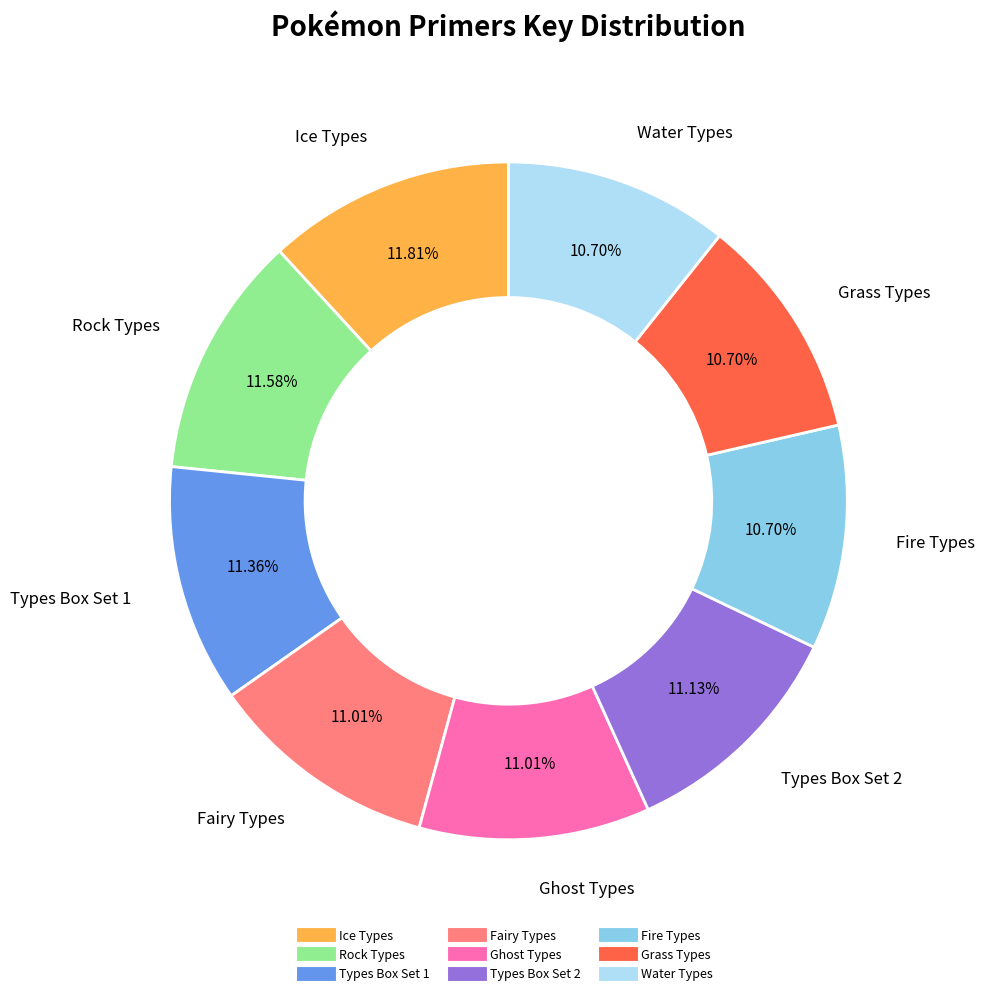

What is the ratio of the value at Fire Types to the value at Water Types?

1.0